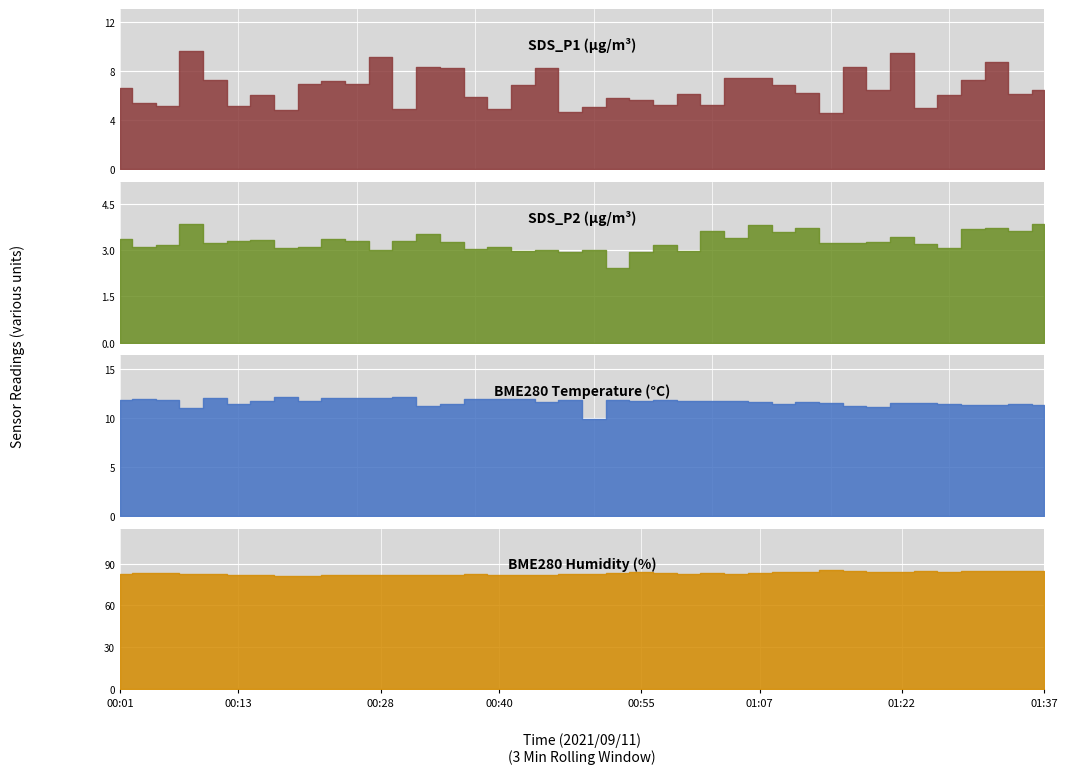

True or false: SDS_P2 and BME280_temperature cross at least once.

False